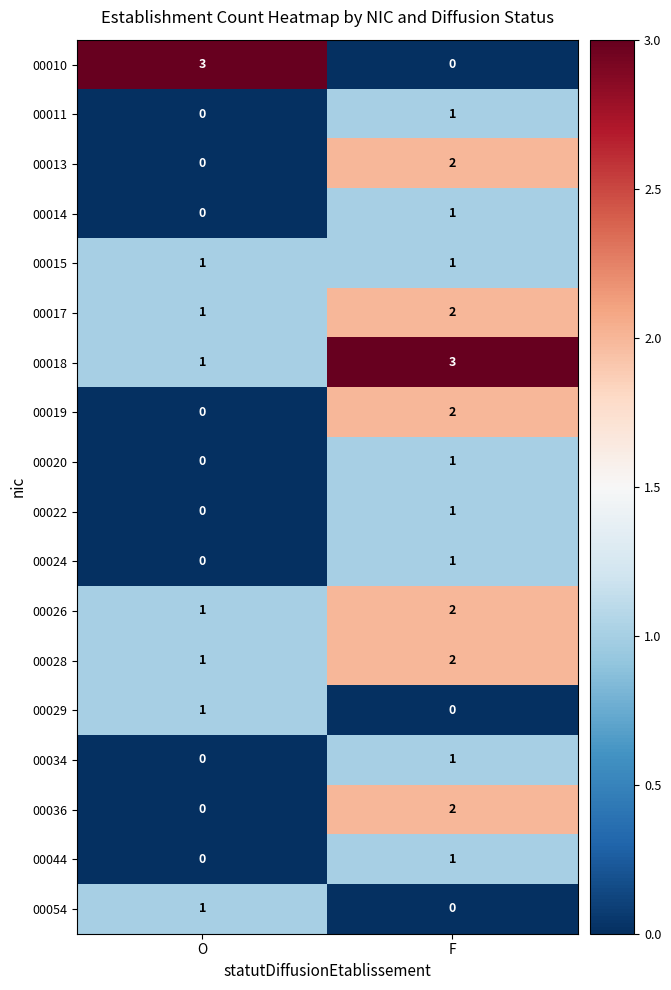

The 00018 series shows 1 at F. True or false?

False